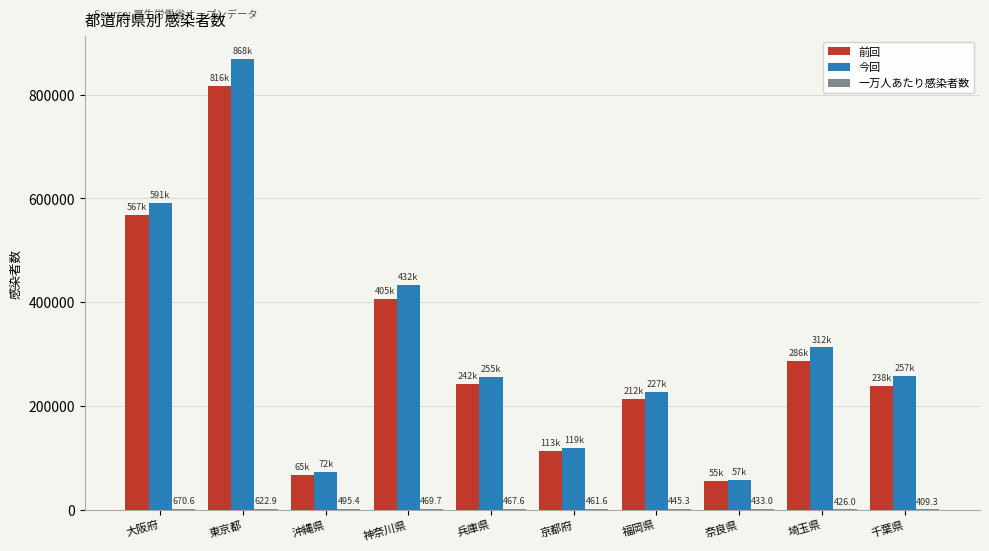

How many series are shown in this chart?

3